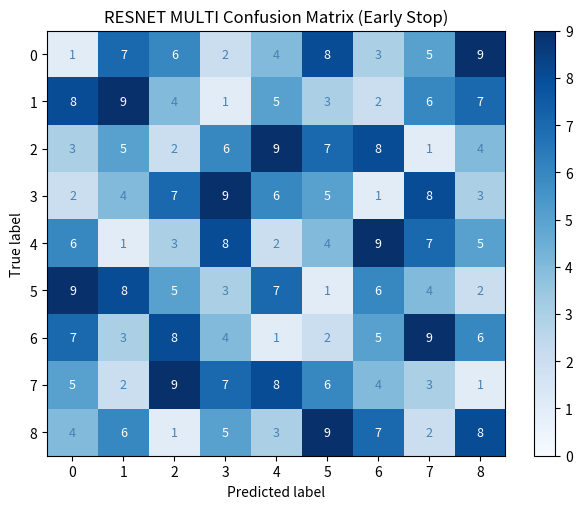

The 2 series shows 9 at 1. True or false?

False